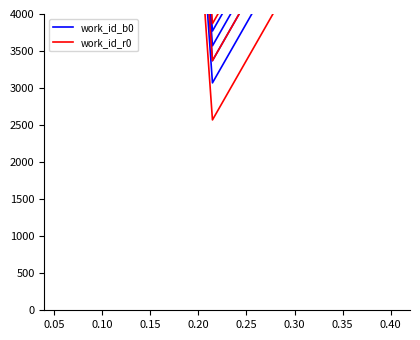

What is the difference between the second highest and second lowest values in the work_id_r0 series?

1482